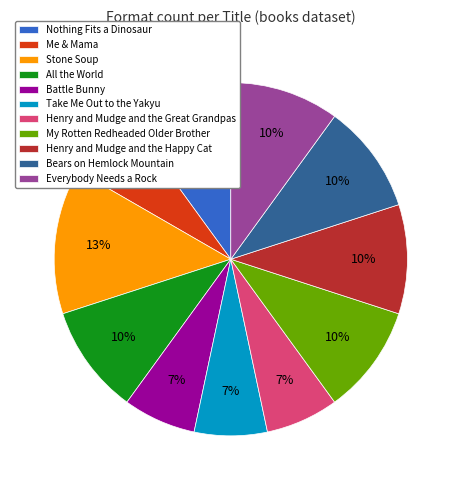

What percentage is the My Rotten Redheaded Older Brother slice, to the nearest percent?

10%